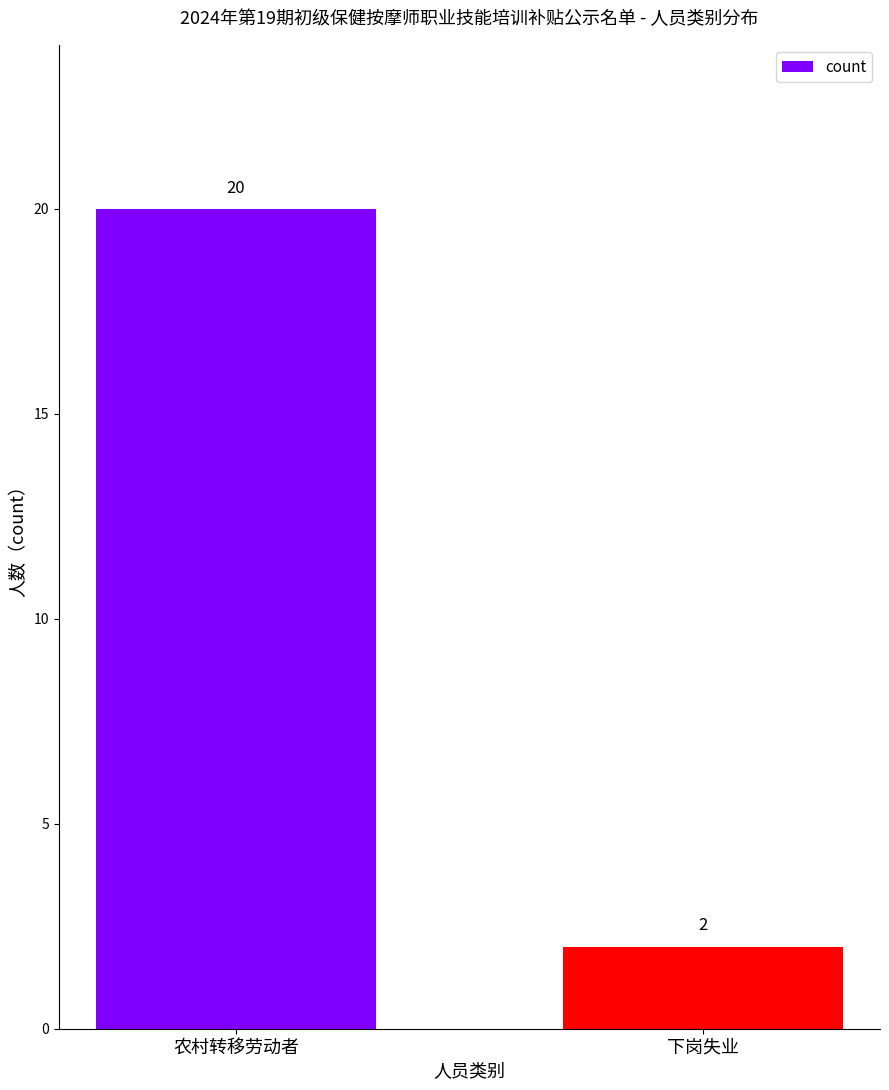

What is the difference between the maximum and minimum values?

18